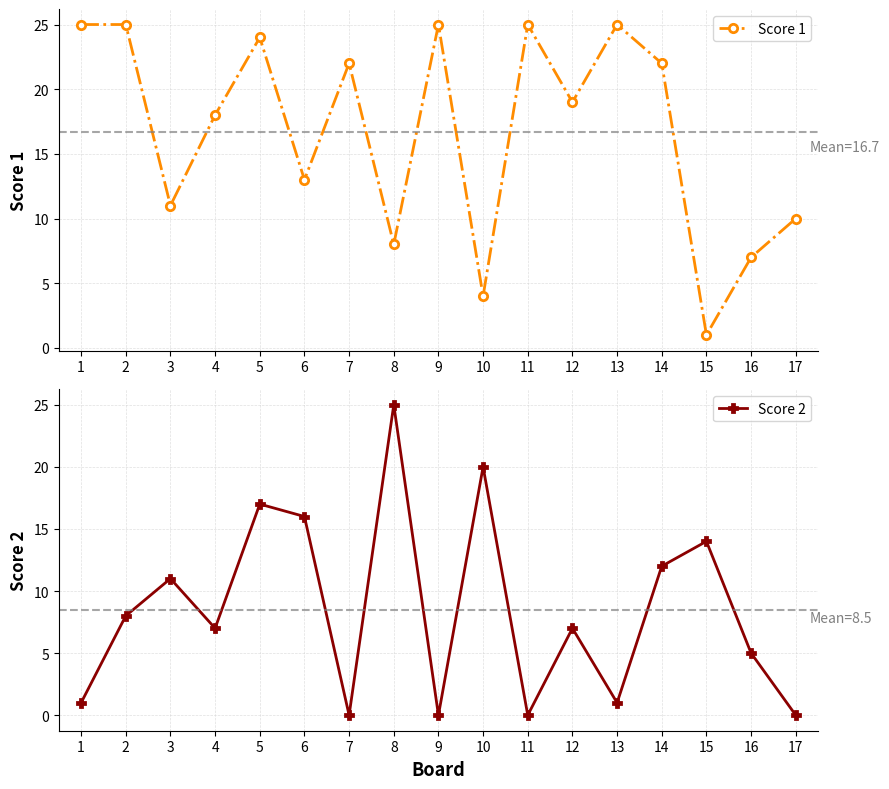

What is the maximum value shown in the chart?

25